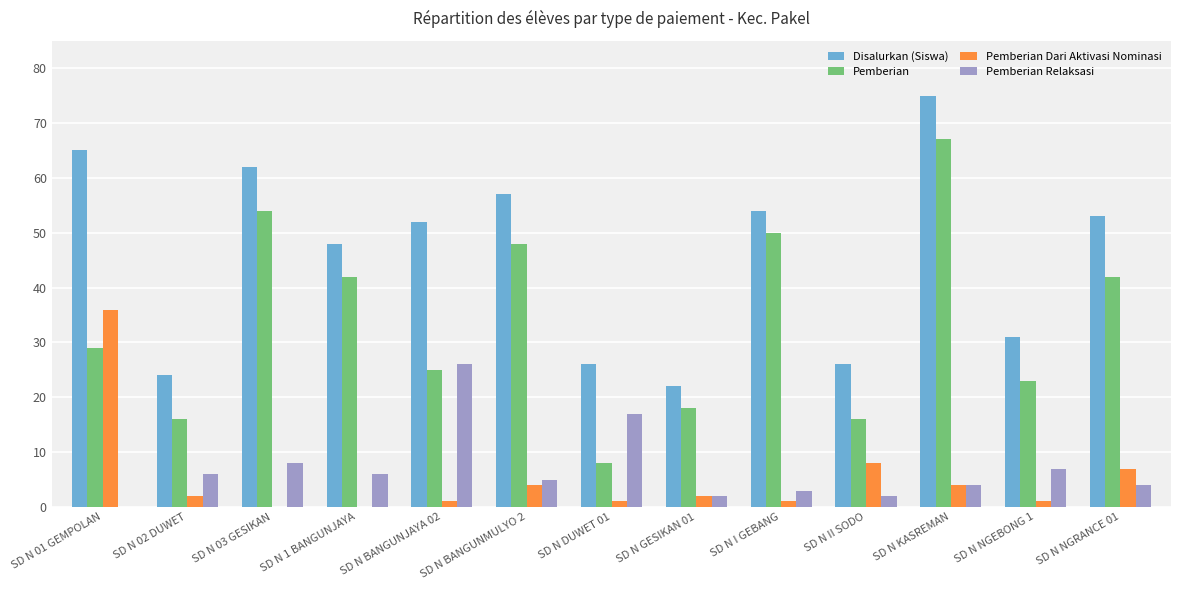

What is the highest value of the Disalurkan (Siswa) series?

75